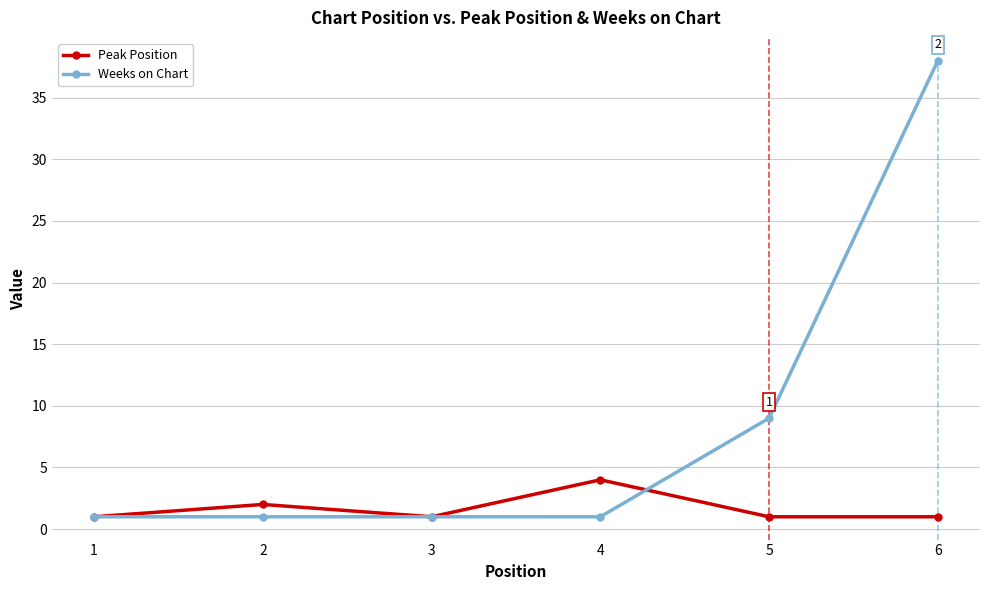

True or false: Peak Position has a value of 4 at 4.

True